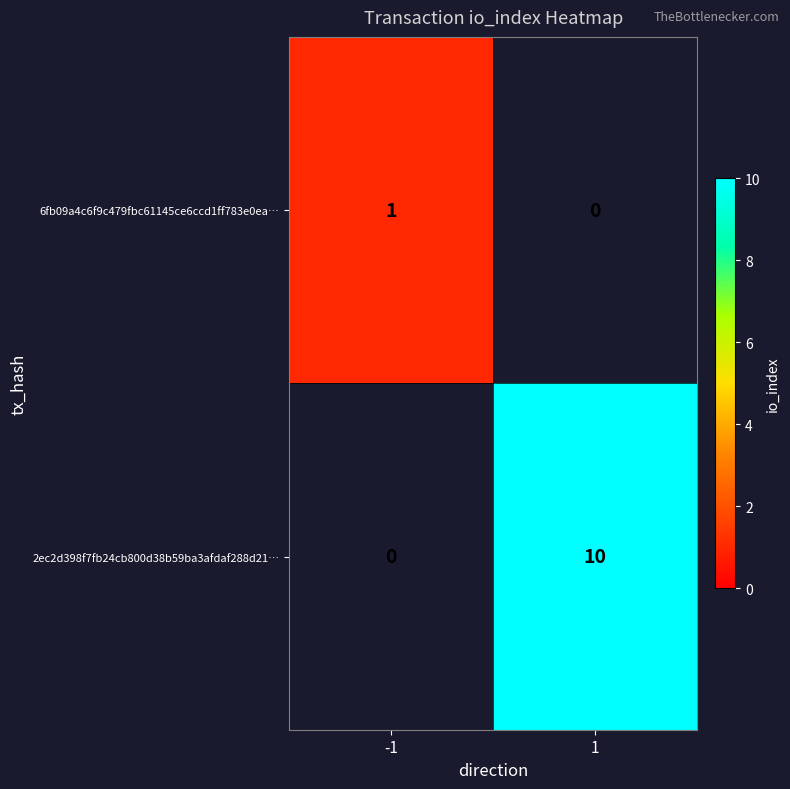

Is it true that 6fb09a4c6f9c479fbc61145ce6ccd1ff783e0ea… equals 1 at -1?

True